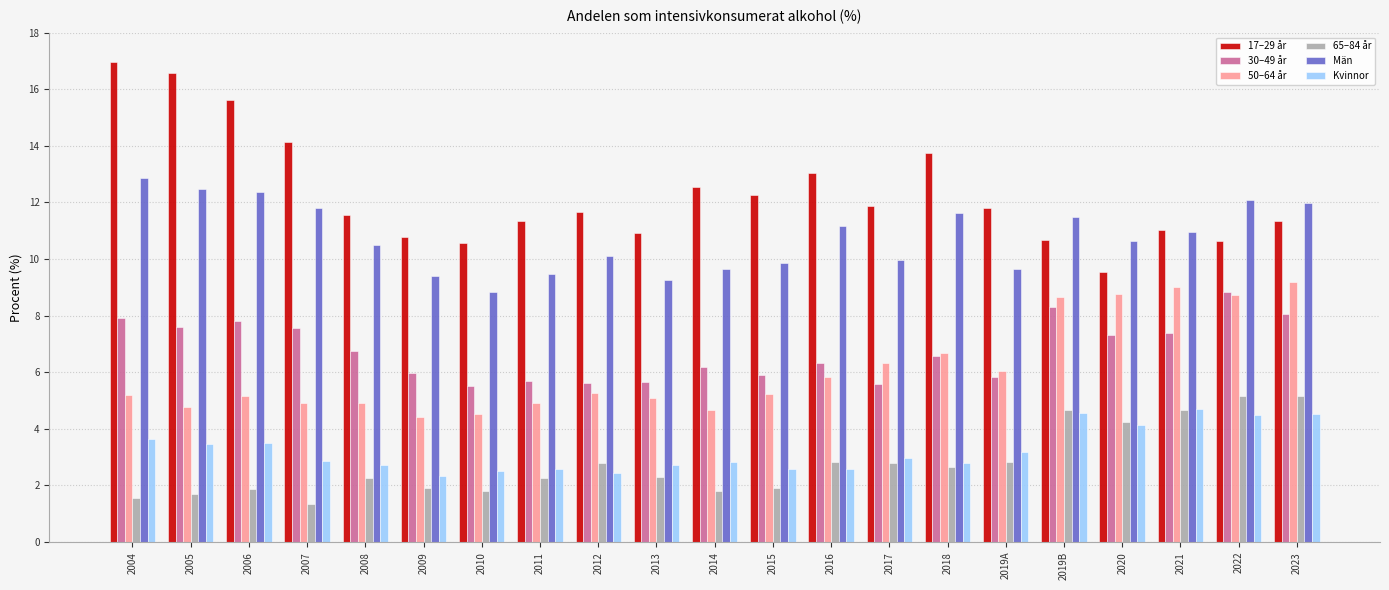

True or false: 30–49 år has a value of 11.7 at 2023.

False